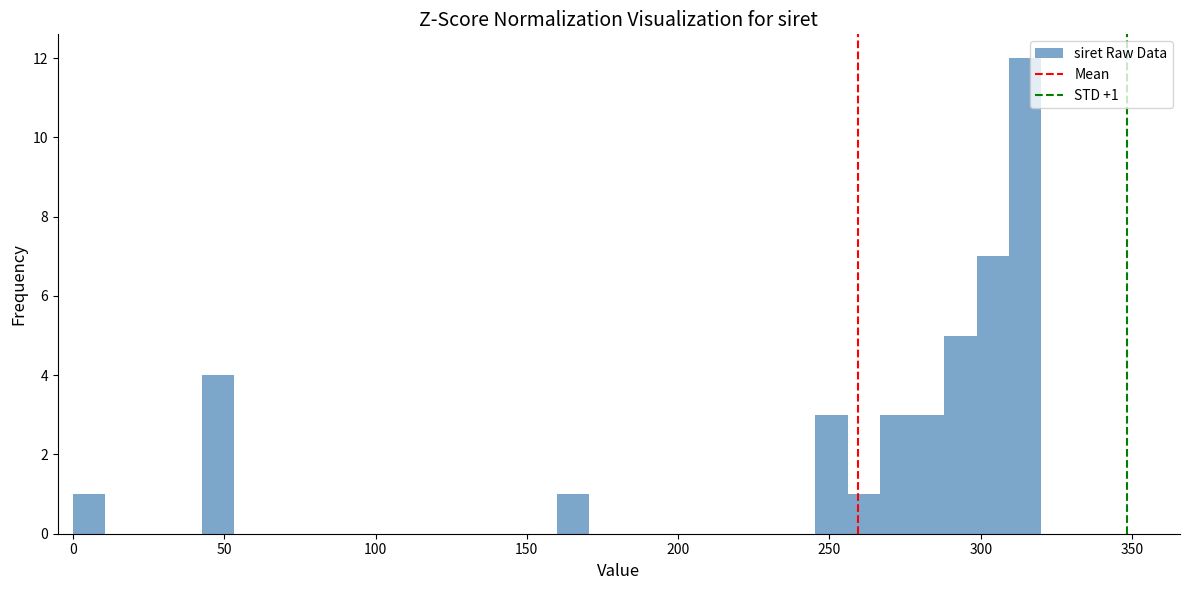

Read against the x-axis, roughly where is the centre of the tallest bar?

315